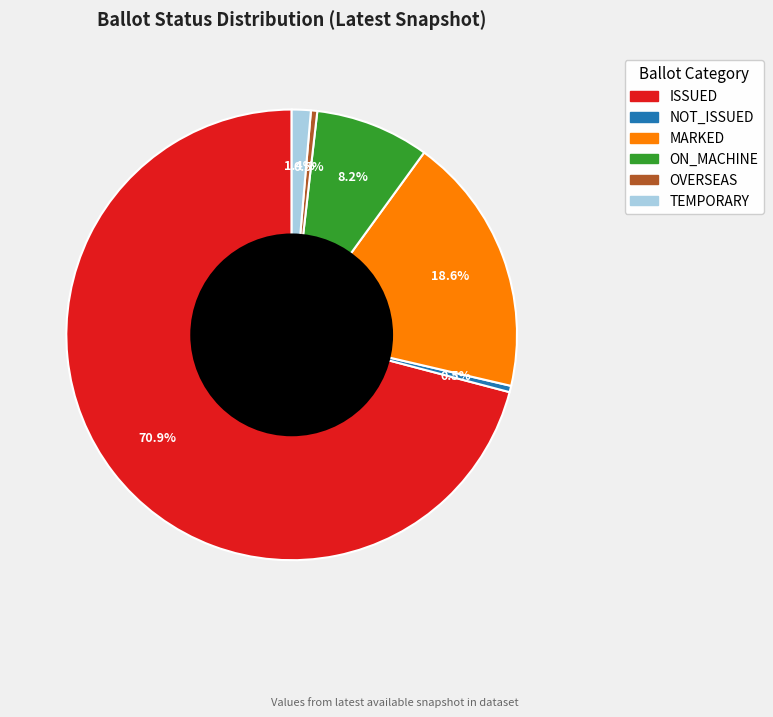

Does any single category account for the majority?

Yes